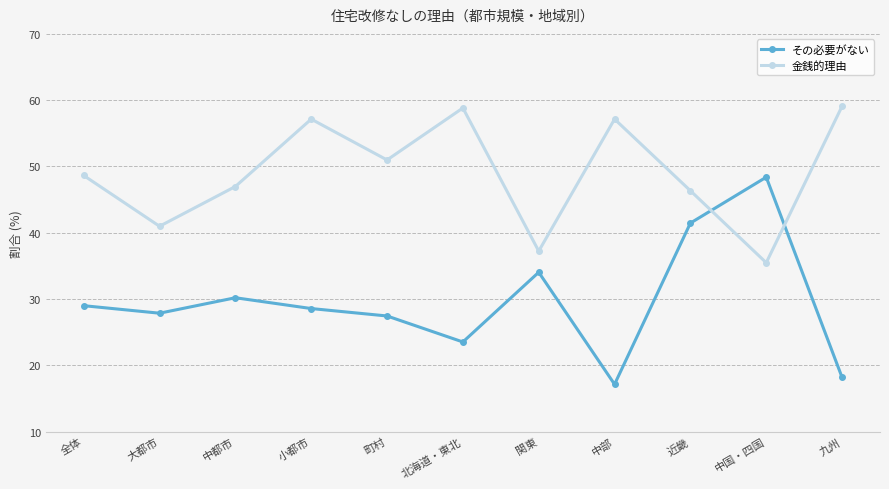

The value of 金銭的理由 at 北海道・東北 is 15.2. True or false?

False